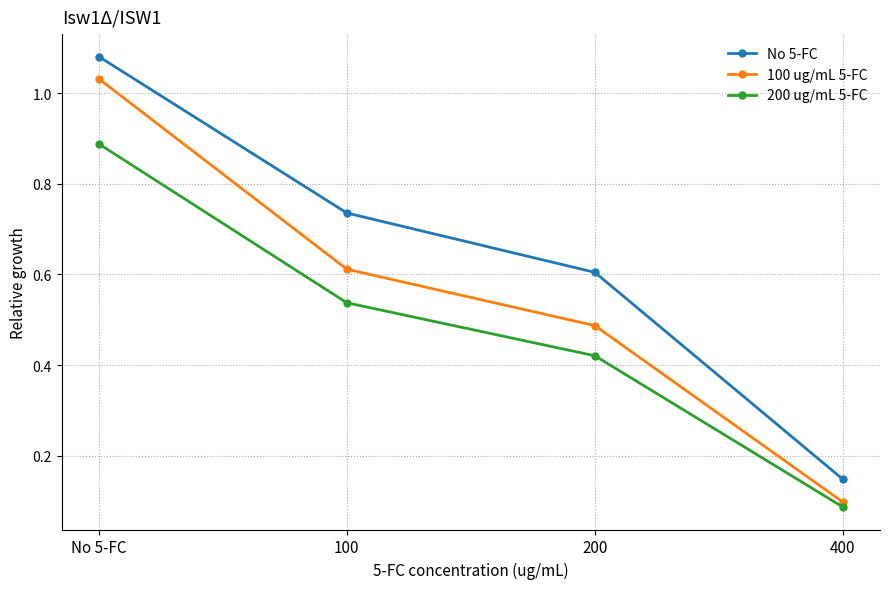

True or false: 100 ug/mL 5-FC and No 5-FC intersect in this chart.

False